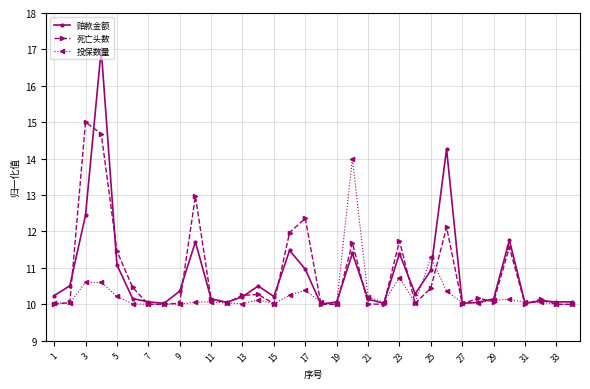

What is the value of the 投保数量 point at the 25th from the left?

11.3